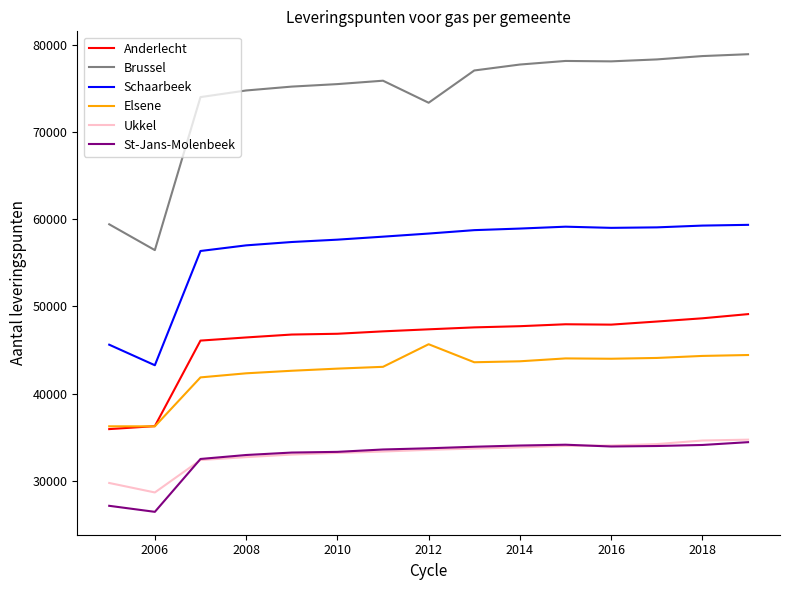

True or false: Brussel and Anderlecht cross at least once.

False